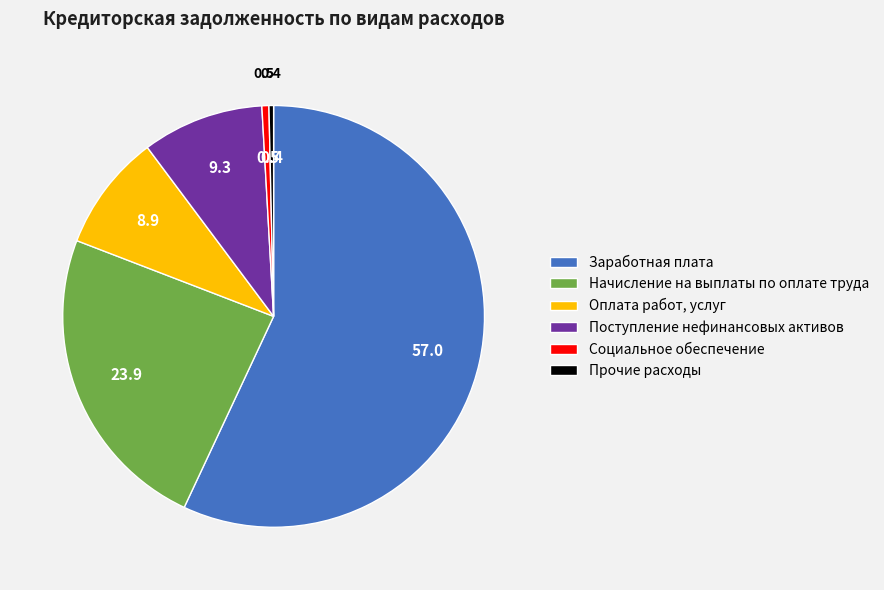

What is the ratio of the value at Начисление на выплаты по оплате труда to the value at Прочие расходы?

67.5